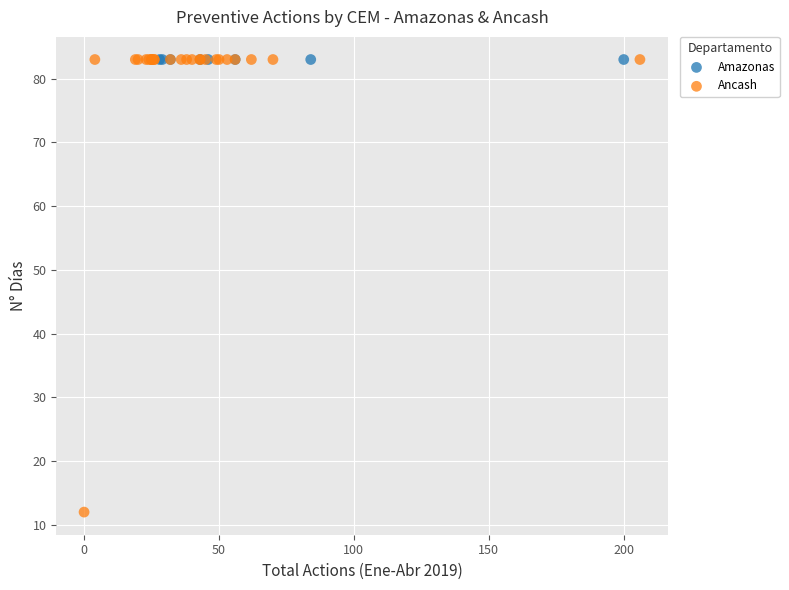

Which series contains the lowest Y value?

Ancash